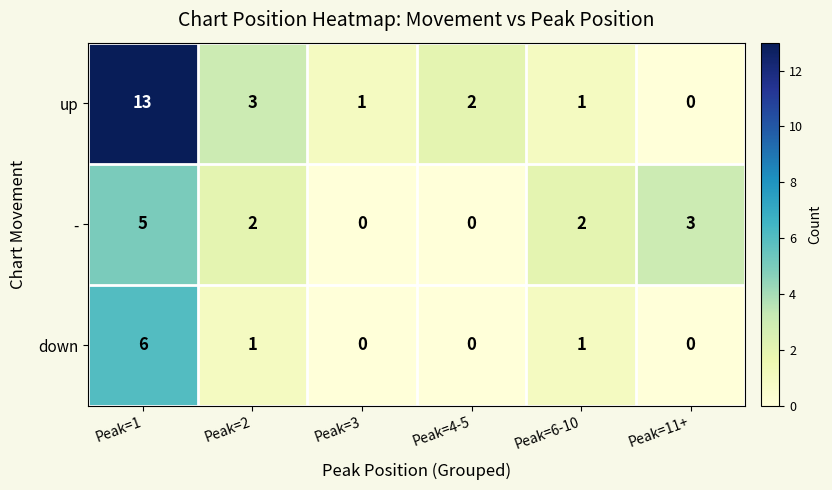

Where does the down series first go above 1?

Peak=1